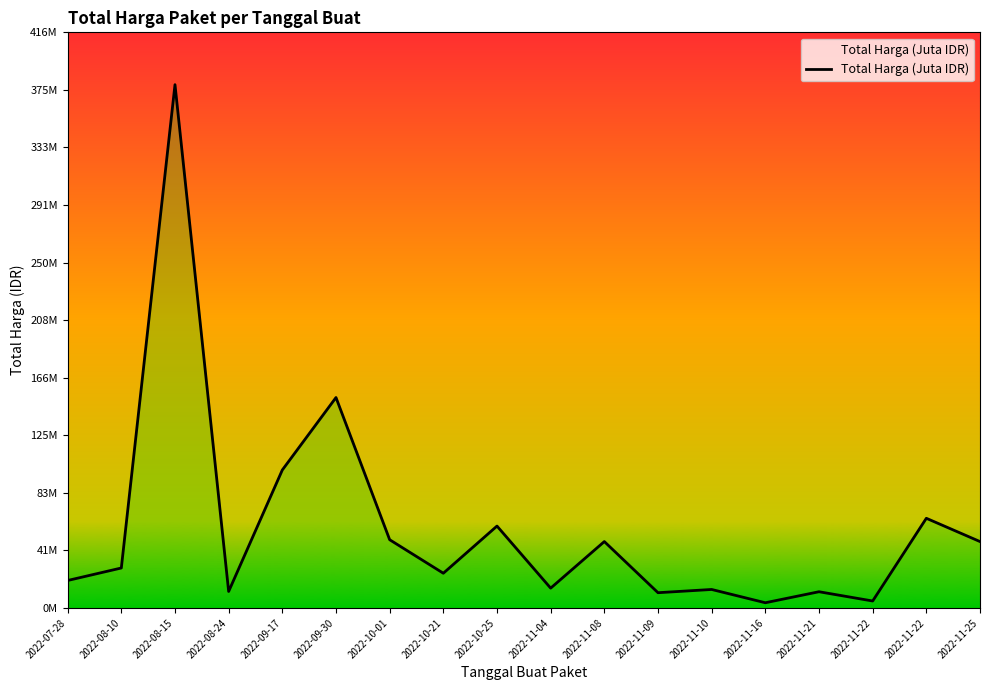

What is the label of the 9th point from the left?

2022-10-25